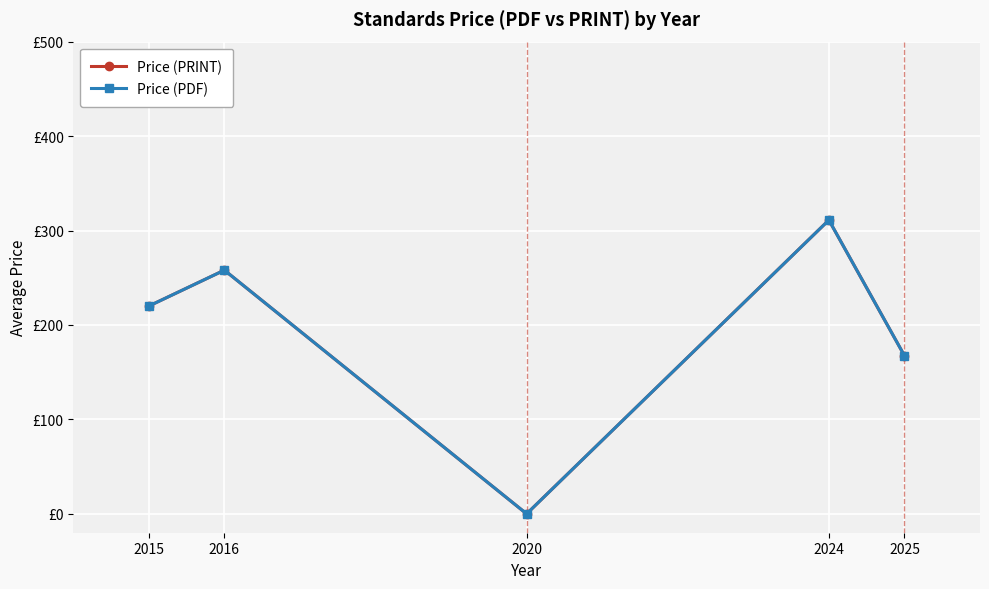

Does the chart have visible grid lines?

Yes